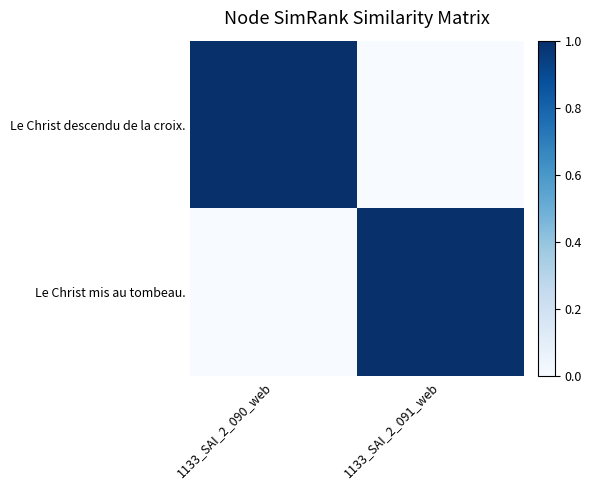

Which has a higher value, 1133_SAI_2_091_web or 1133_SAI_2_090_web?

1133_SAI_2_090_web